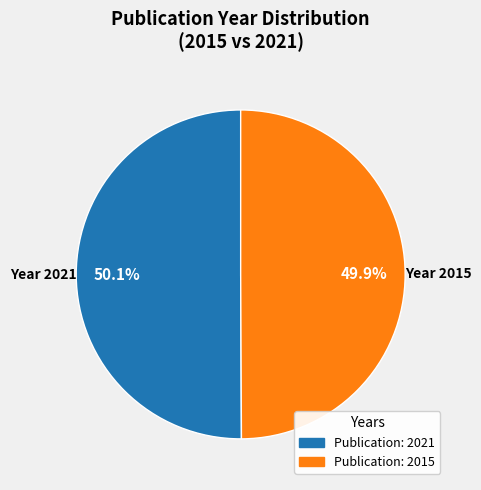

Is there any slice that represents more than half of the pie?

Yes